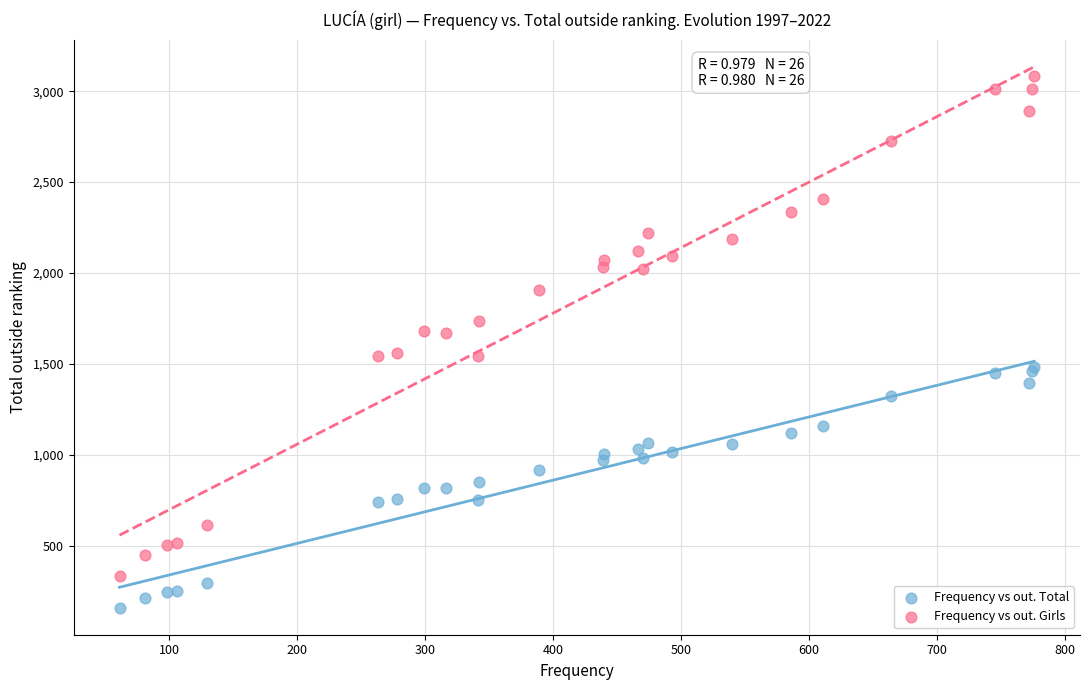

What is the X range (max minus min) for the scatter plot?

715